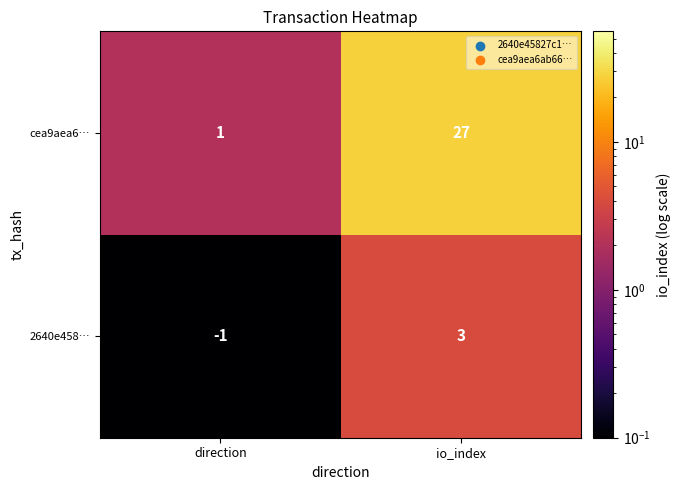

List the series in order of their peak value, lowest first.

2640e458…, cea9aea6…